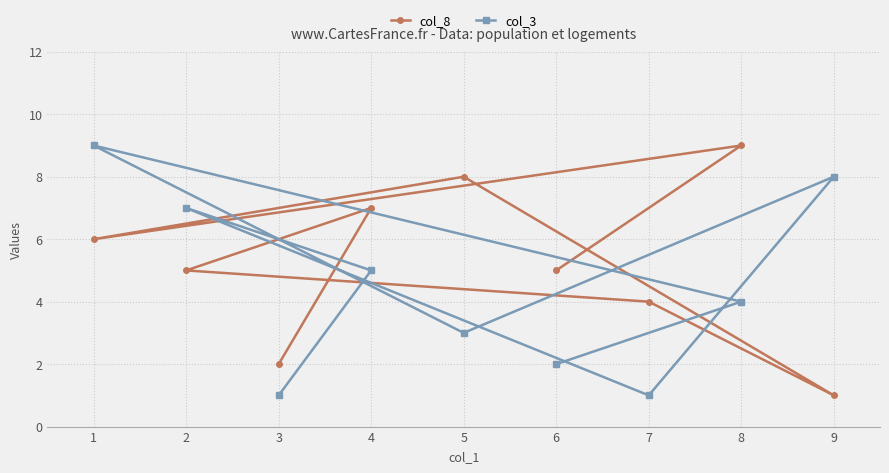

Which series has the widest spread of values?

col_8